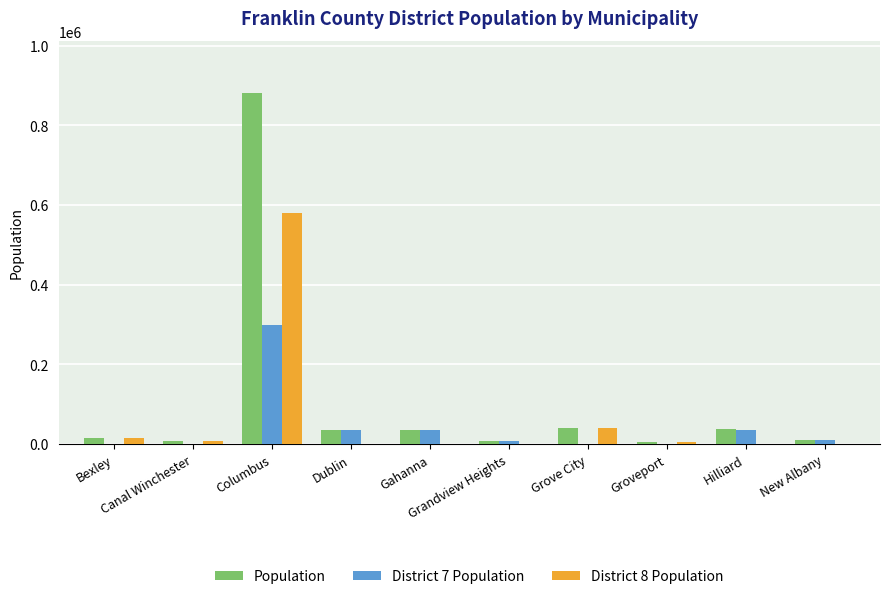

What is the greatest value displayed?

880329